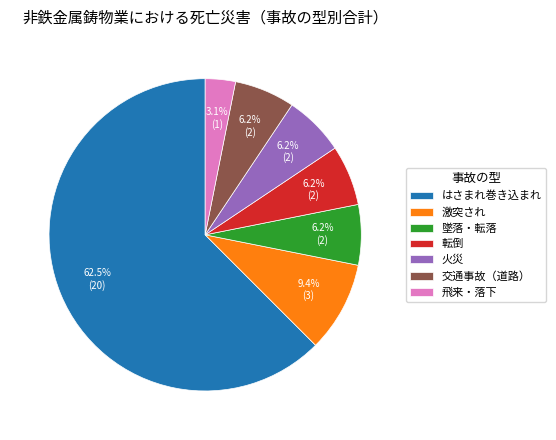

The はさまれ巻き込まれ slice represents 73% of the pie. True or false?

False